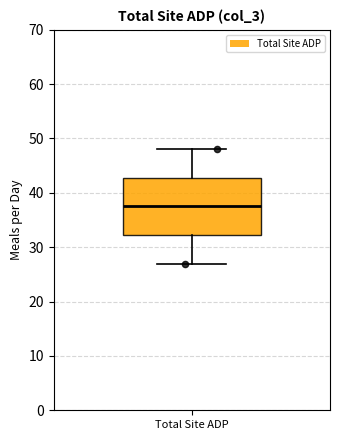

Read this box plot against the y-axis: the position of the median line, the range covered by the box, and the ends of both whiskers. The values are not printed on the chart, so give them approximately, as read against the axis.

median 38, box 32 to 43, whiskers 27 to 48